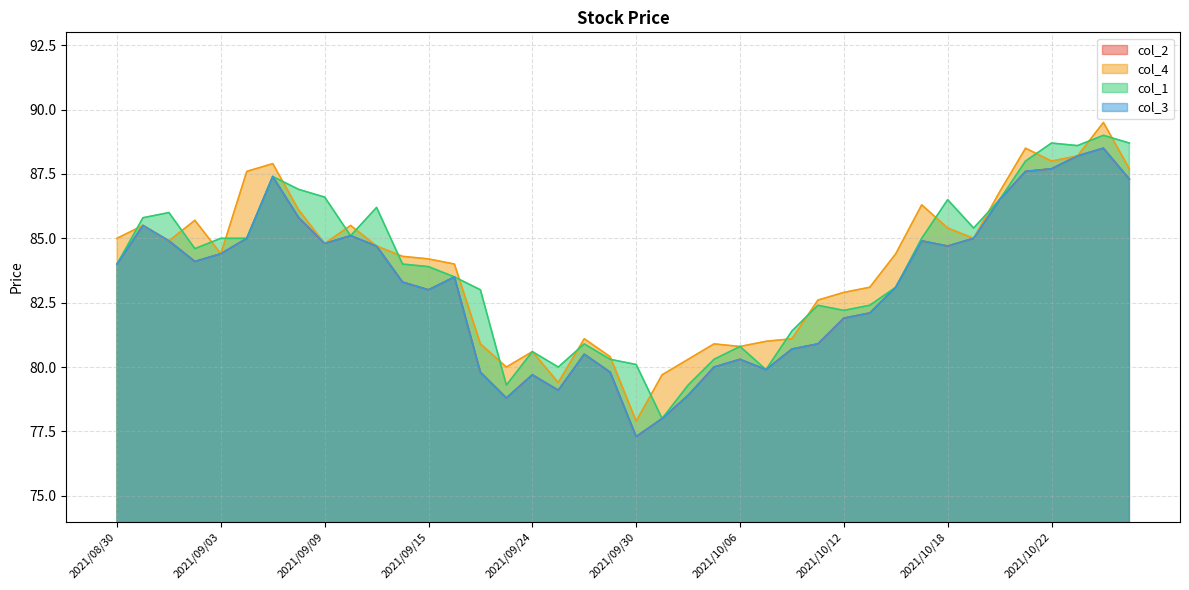

What is the difference between the col_4 values at 2021/10/20 and 2021/10/05?

5.9